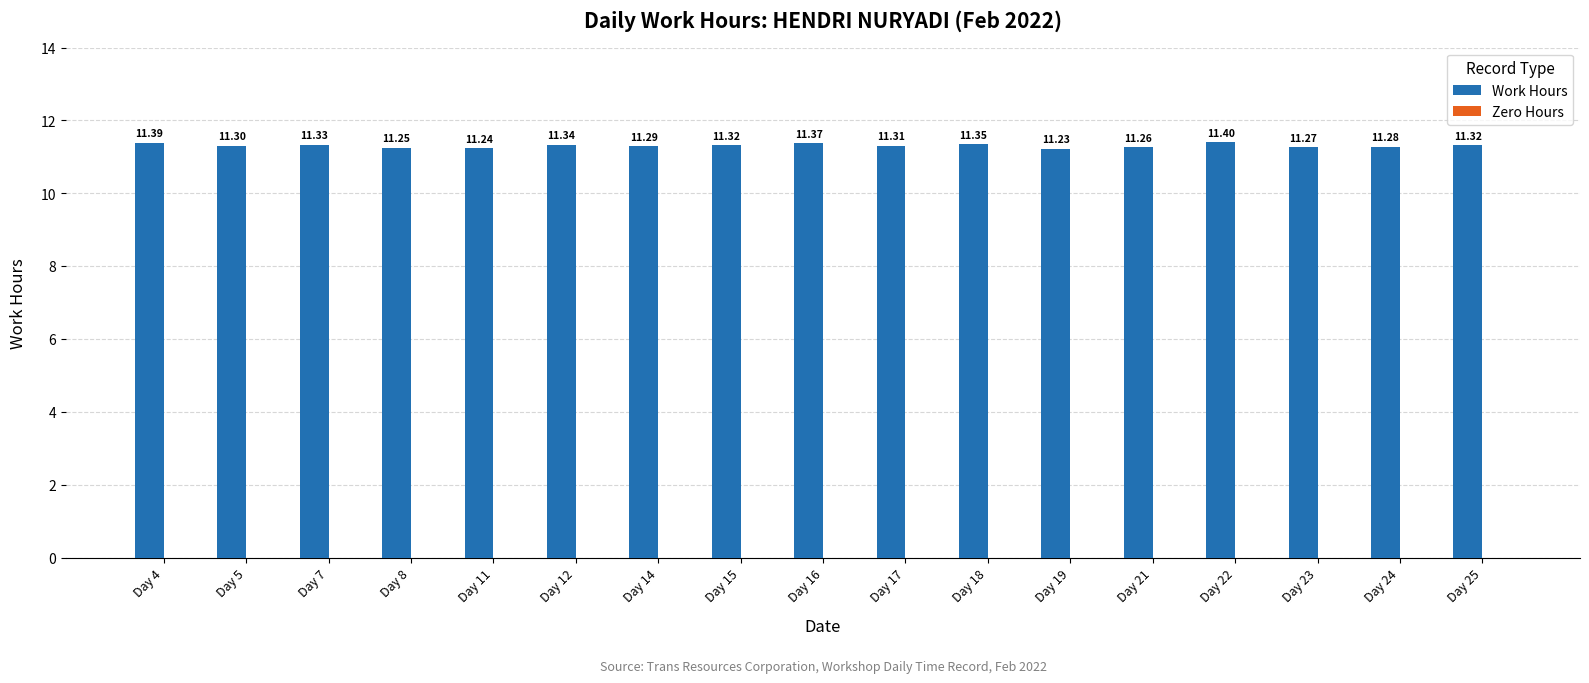

What is the sum of the values at Day 17 and Day 8?

22.6